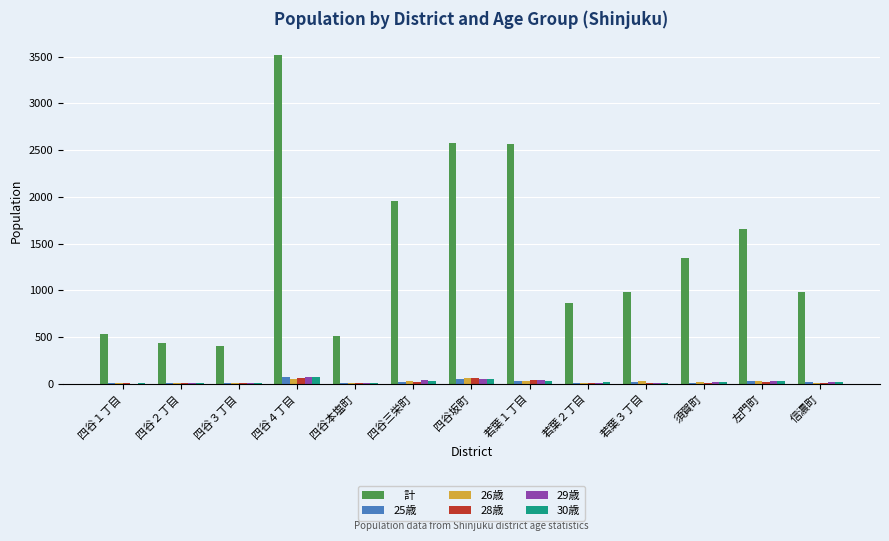

Does the chart contain stacked bars?

No